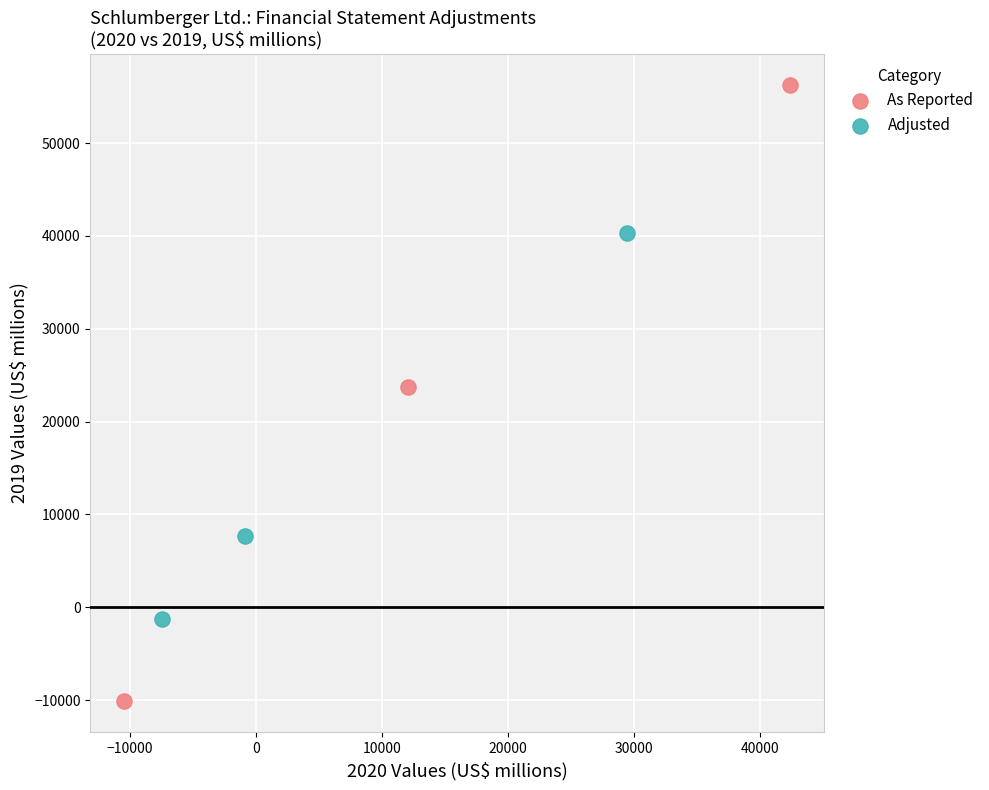

Which series reaches the minimum Y coordinate?

As Reported